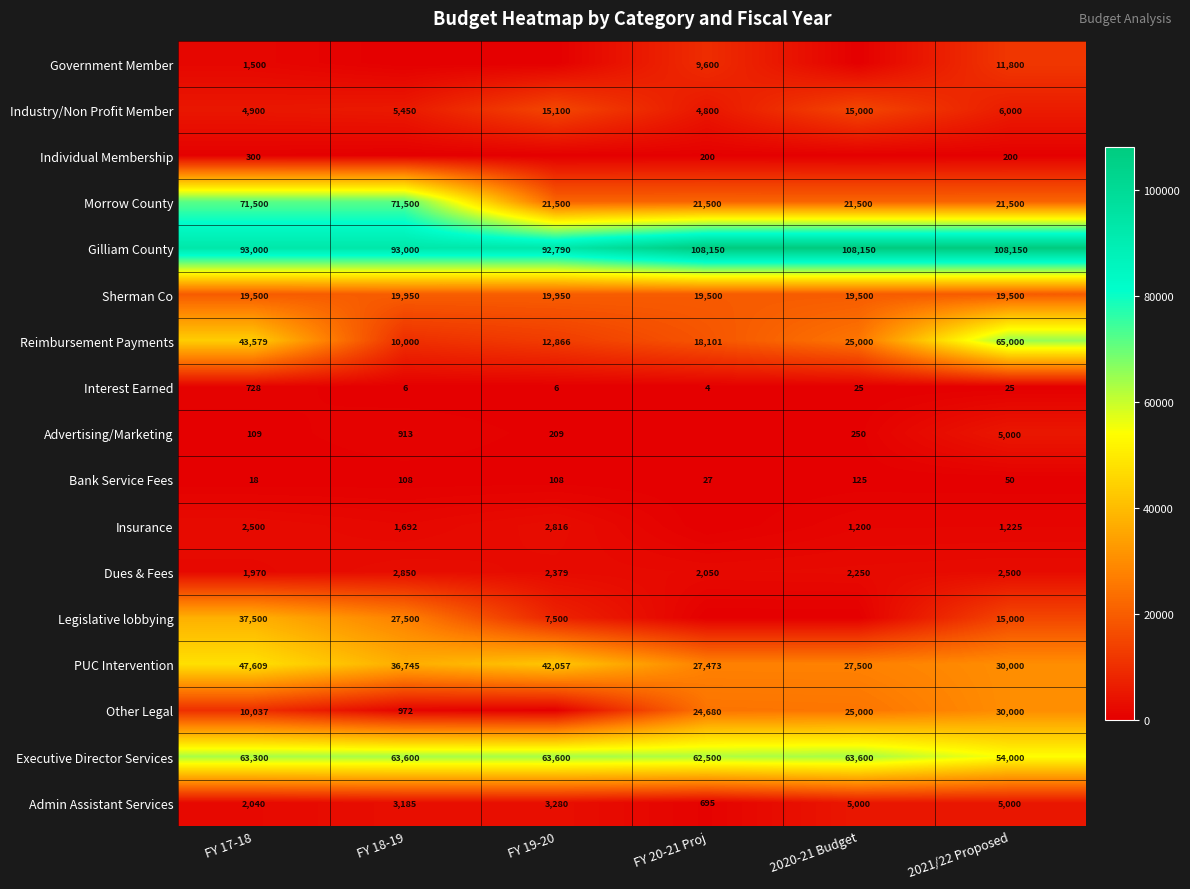

Count the Sherman Co values in the range 19500 to 19950.

6